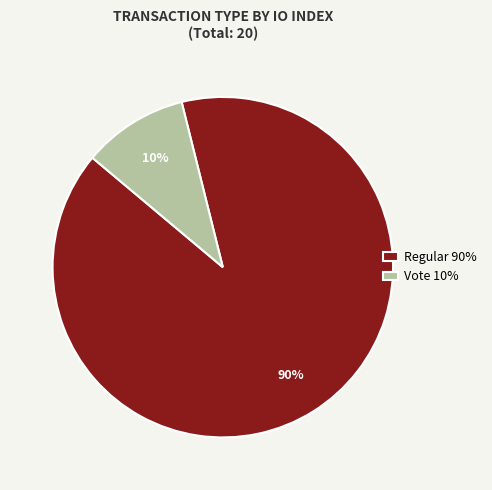

How many slices are in this pie chart?

2